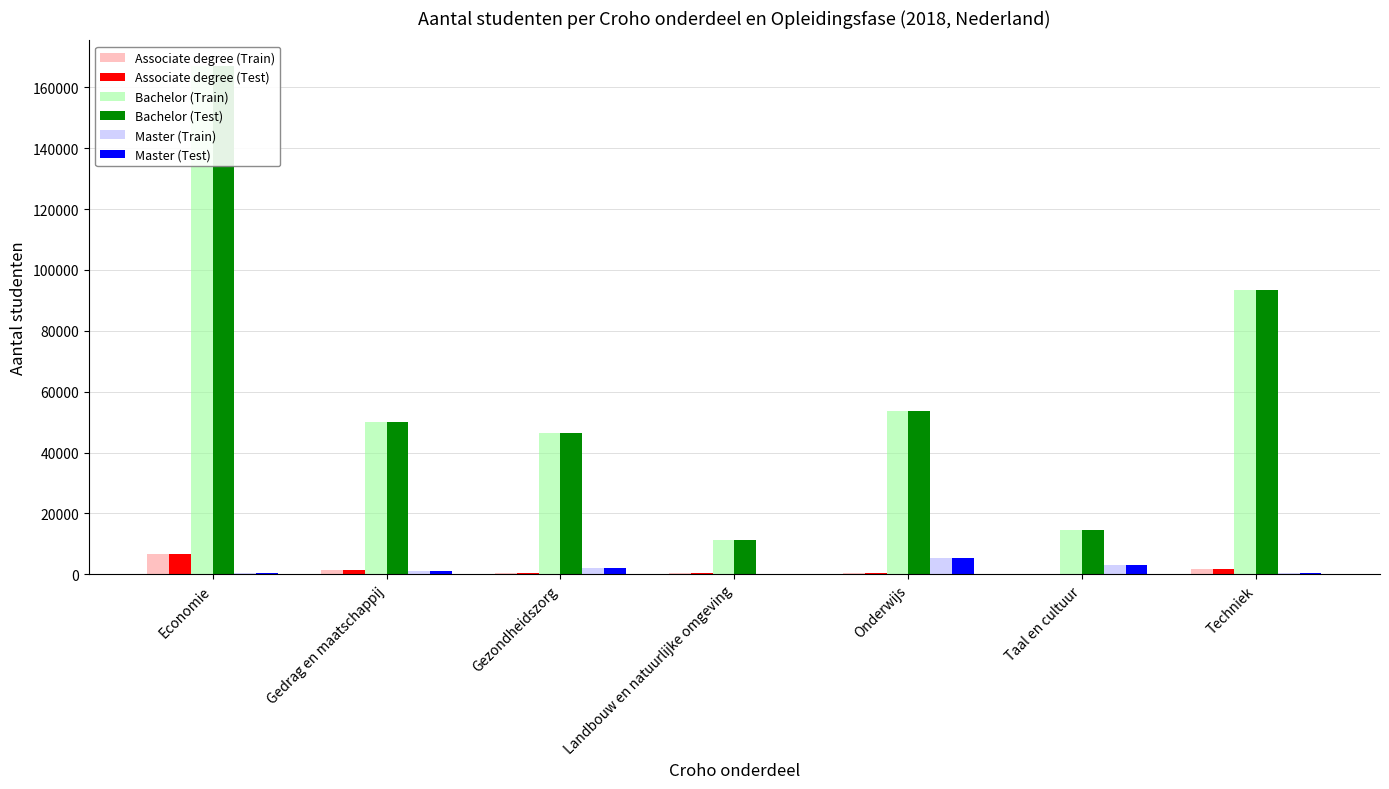

The Master (Train) series shows 249 at Economie. True or false?

False